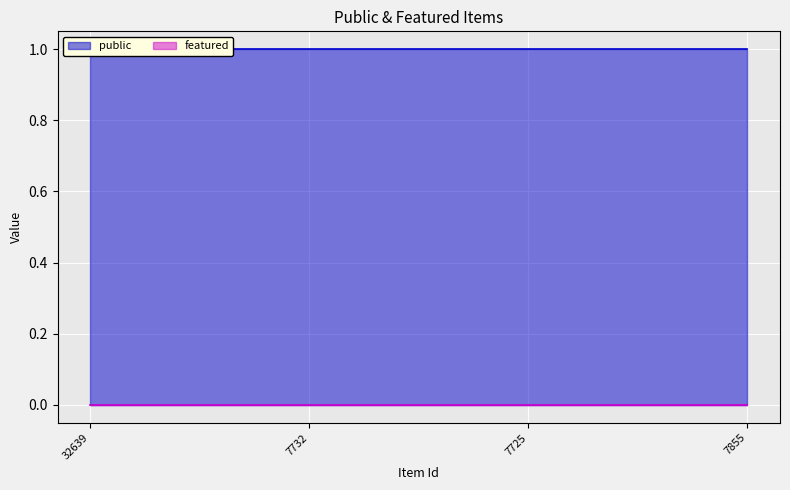

Reading left to right, transcribe all the data shown in this chart.

public: 32639=1	7732=1	7725=1	7855=1
featured: 32639=0	7732=0	7725=0	7855=0